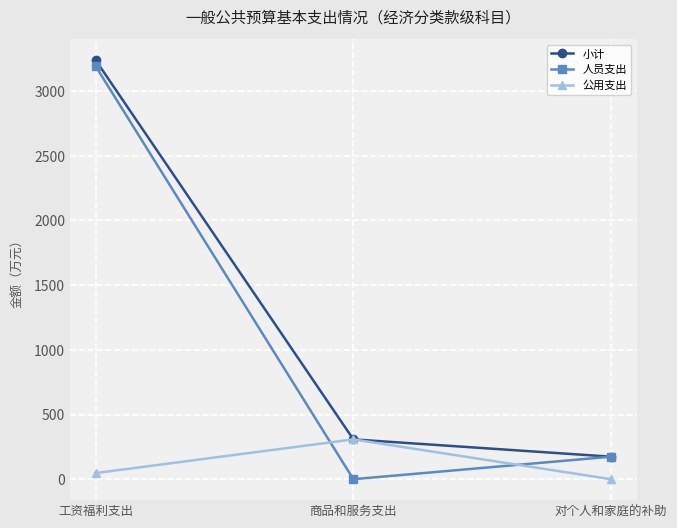

What is the label of the 3rd point from the left?

对个人和家庭的补助